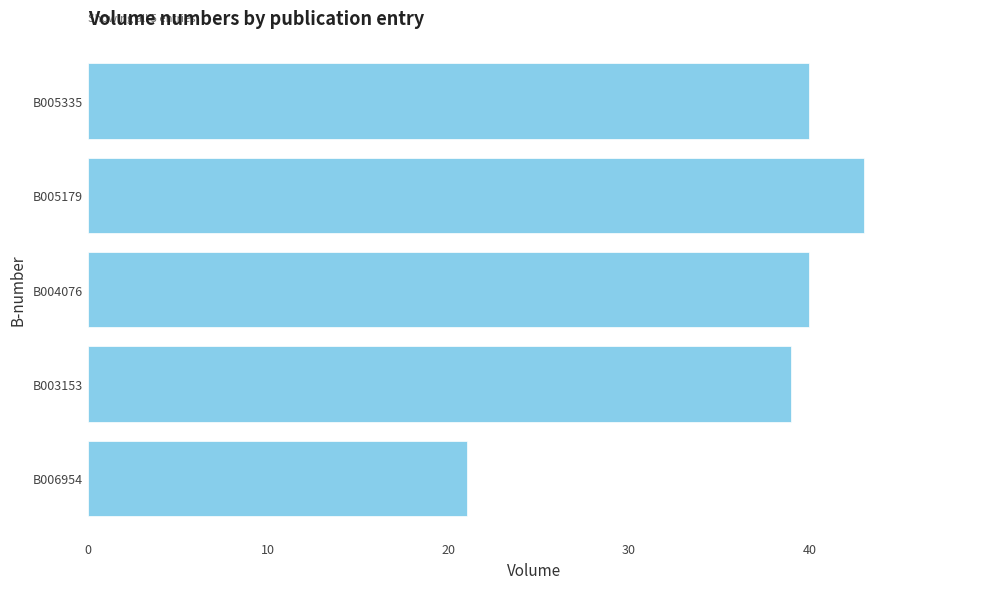

Is it true that the value at B004076 is 11?

False